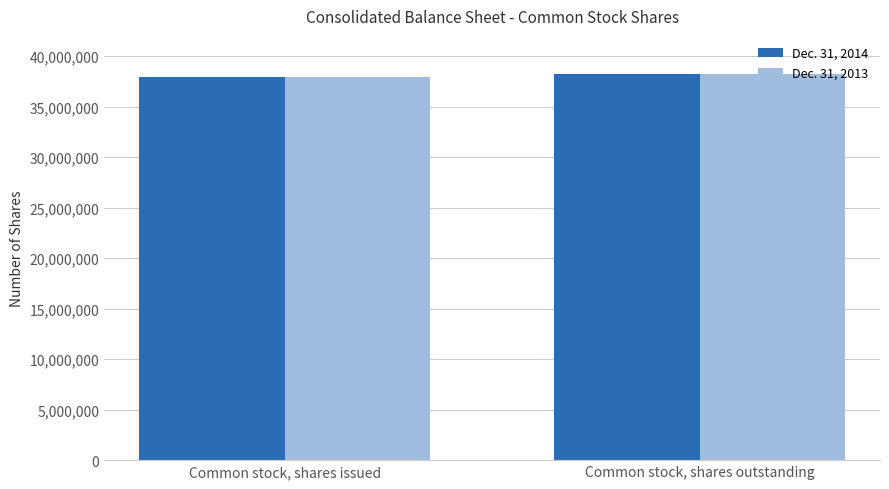

Rank the categories by Dec. 31, 2014 value from lowest to highest.

Common stock, shares issued, Common stock, shares outstanding